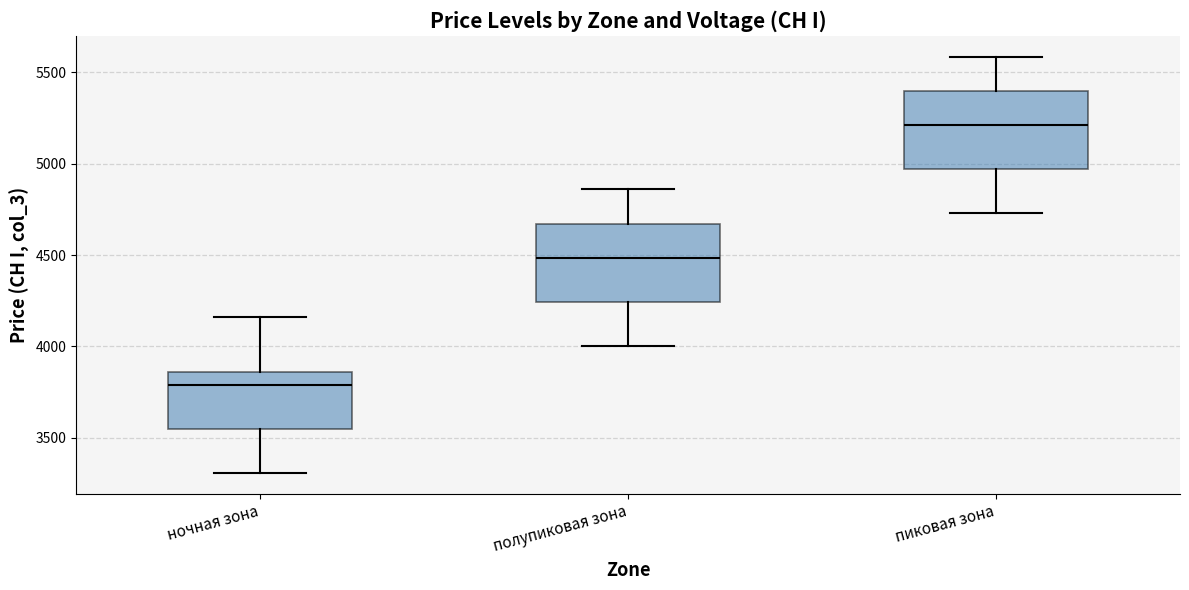

Where is the lower edge of the box for ночная зона on the y-axis? The values are not printed on the chart, so give them approximately, as read against the axis.

3550